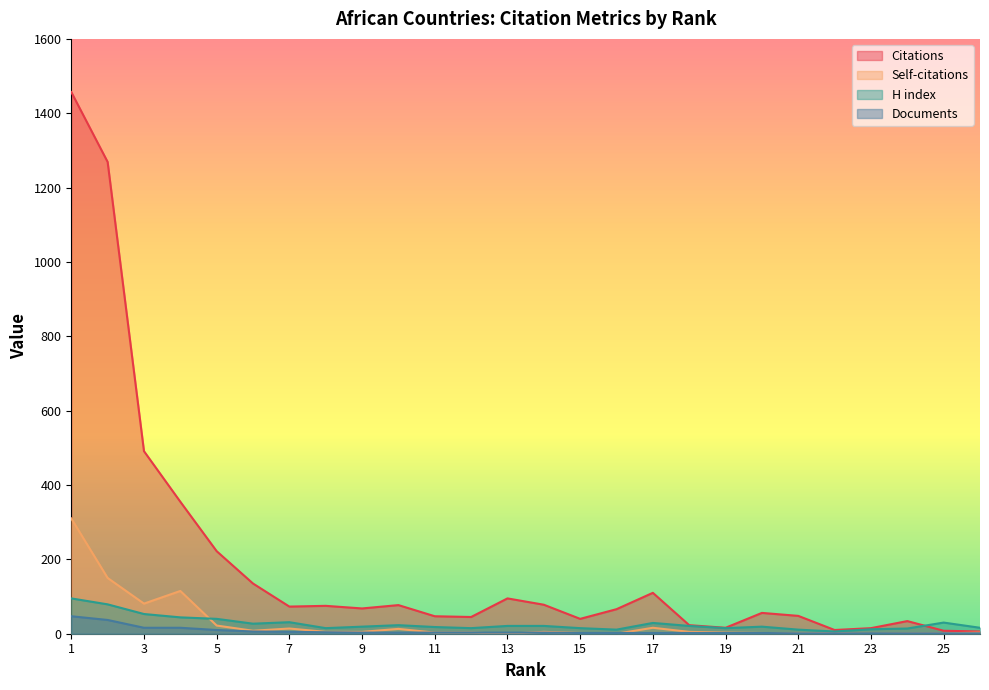

Is it true that Self-citations equals 4 at 11?

False